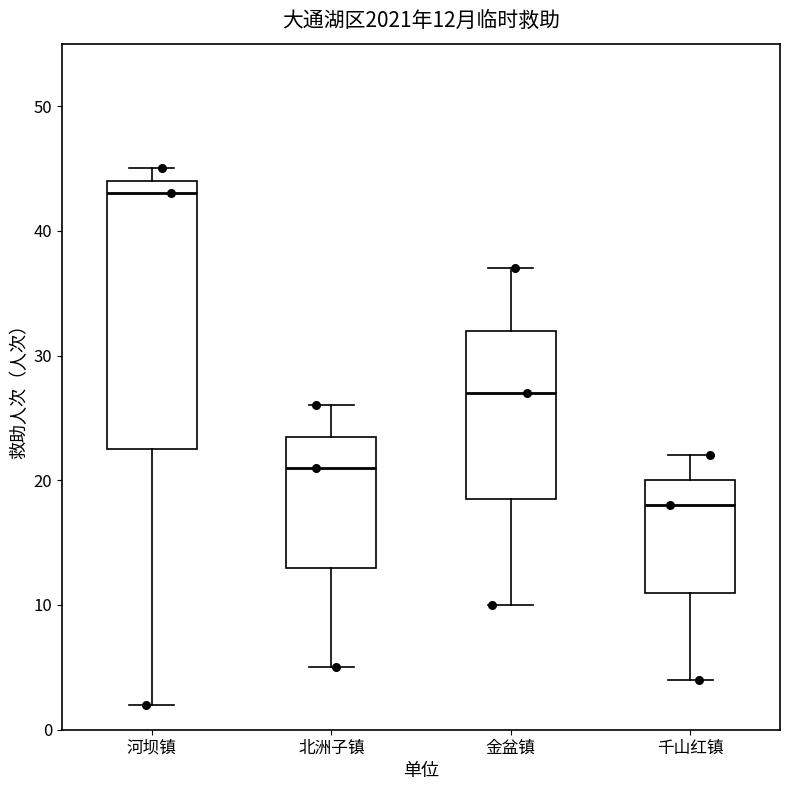

Comparing the boxes themselves (not the whiskers), which one is the tallest?

河坝镇